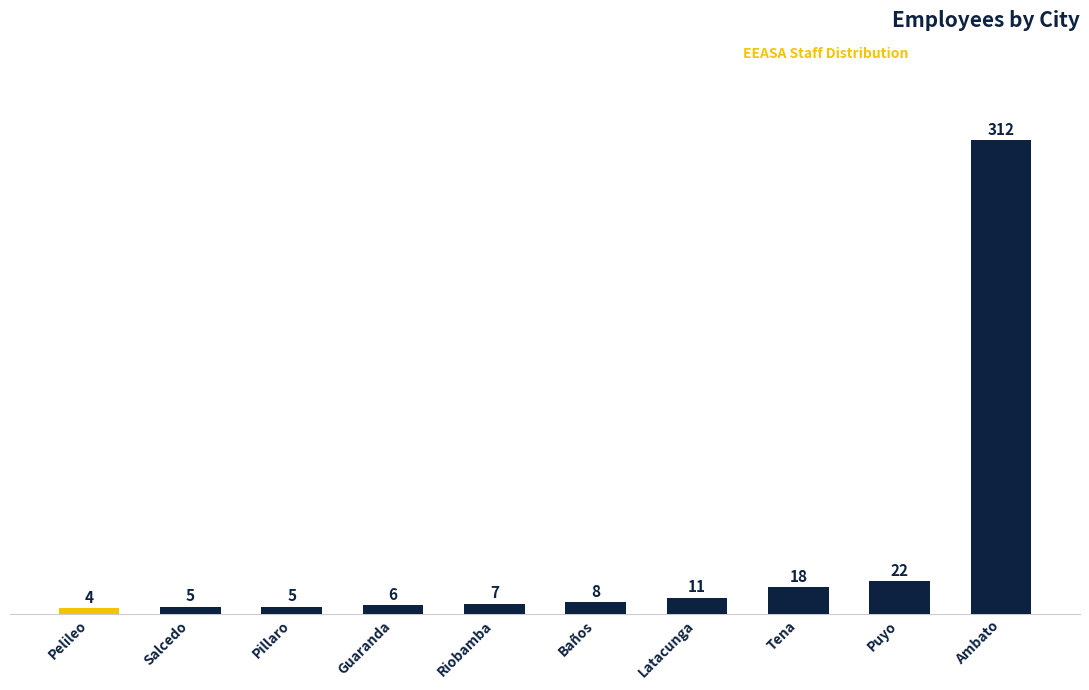

What is the value of the 8th bar from the left?

18